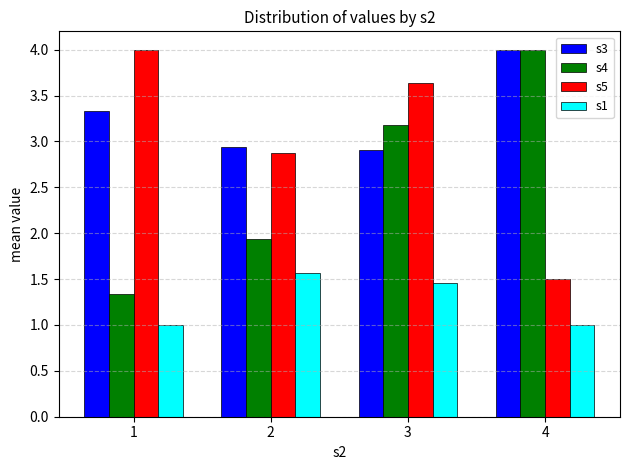

What is the value of the s1 bar at the 4th from the left?

1.0